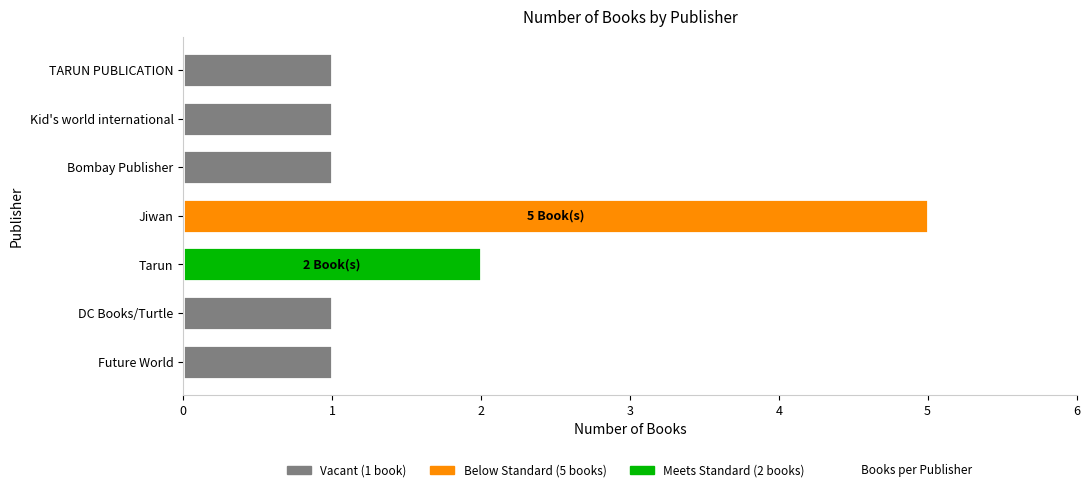

Reading bottom to top, transcribe all the data shown in this chart.

Future World=1	DC Books/Turtle=1	Tarun=2	Jiwan=5	Bombay Publisher=1	Kid's world international=1	TARUN PUBLICATION=1